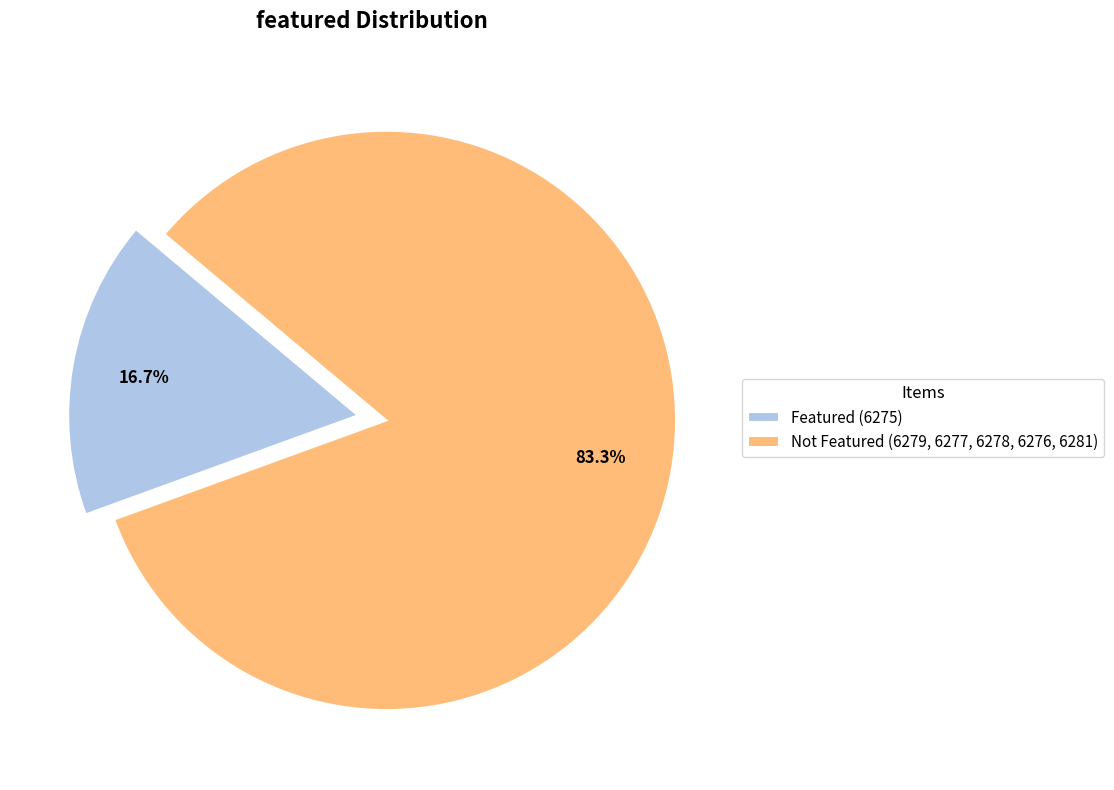

How many slices are in this pie chart?

2